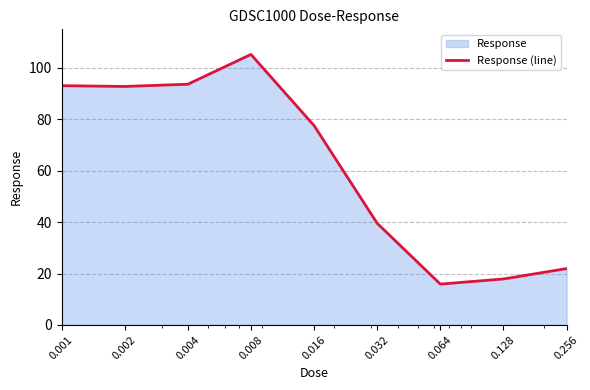

The value at 0.008 is 52.2. True or false?

False